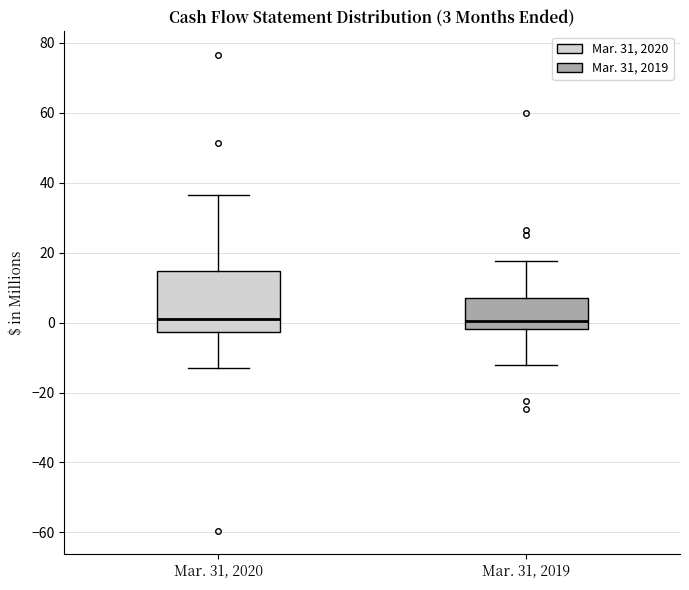

Comparing the boxes themselves (not the whiskers), which one is the tallest?

Mar. 31, 2020